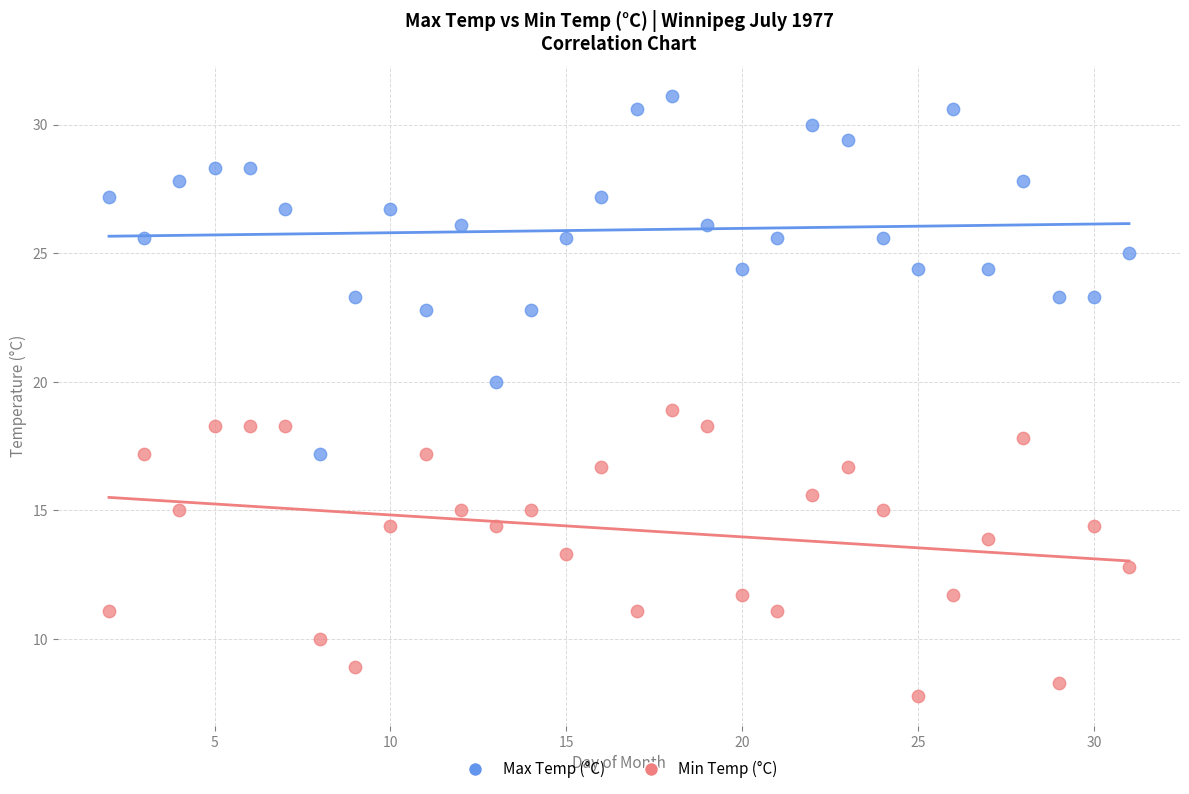

Which series contains the lowest Y value?

Min Temp (°C)